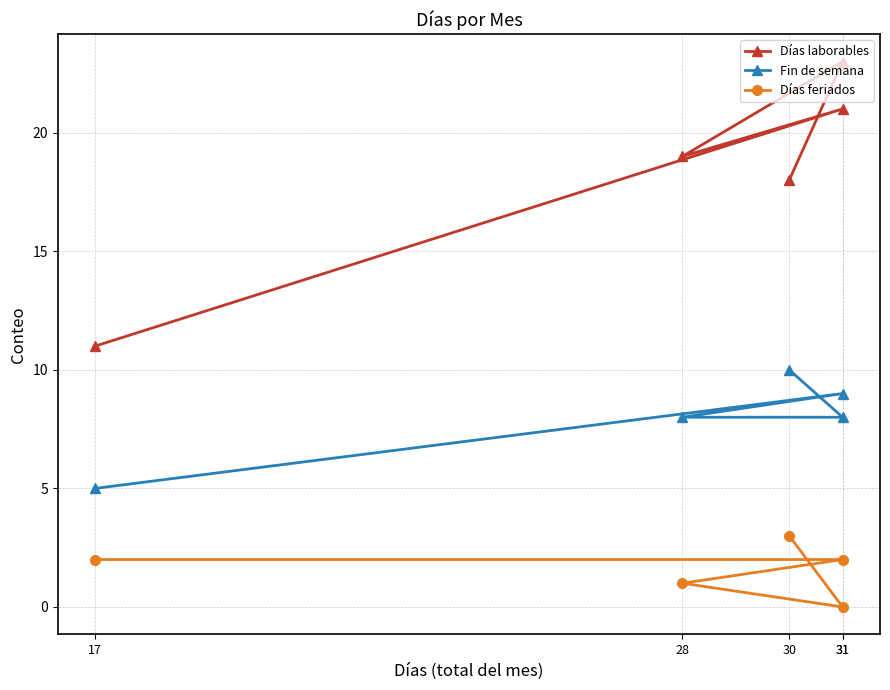

At which label does Fin de semana reach its peak?

30